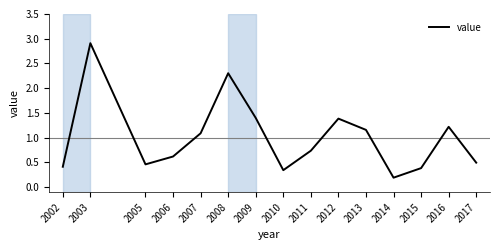

What is the average value?

1.0